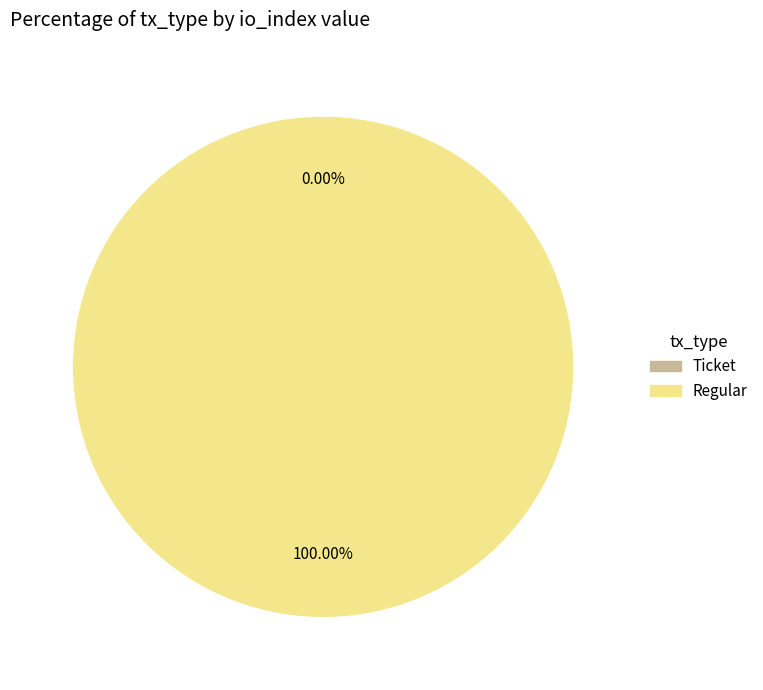

Count the number of slices in the pie.

2